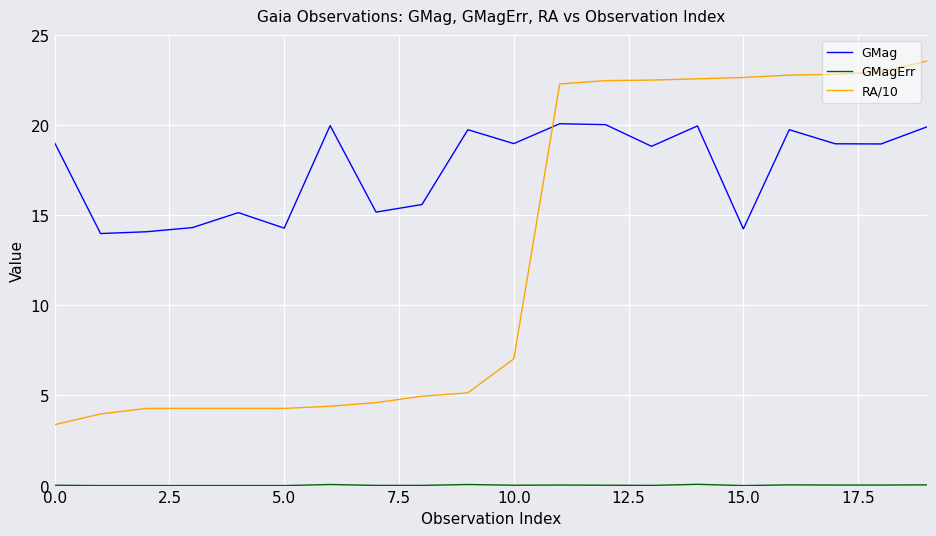

True or false: GMag and RA/10 cross at least once.

True